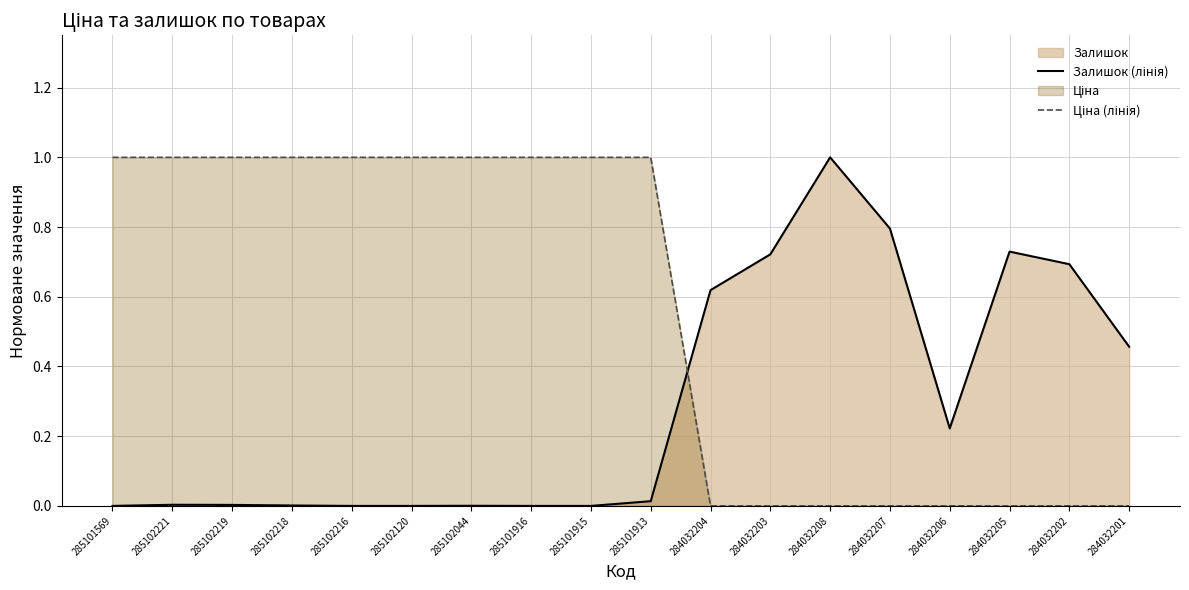

Is it true that Залишок (лінія) equals 0.0 at 285102218?

False